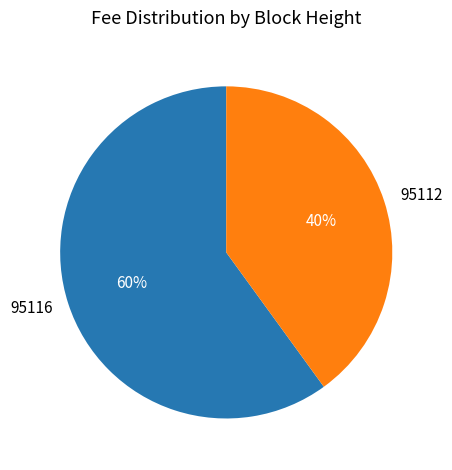

Rank the categories by value from lowest to highest.

95112, 95116